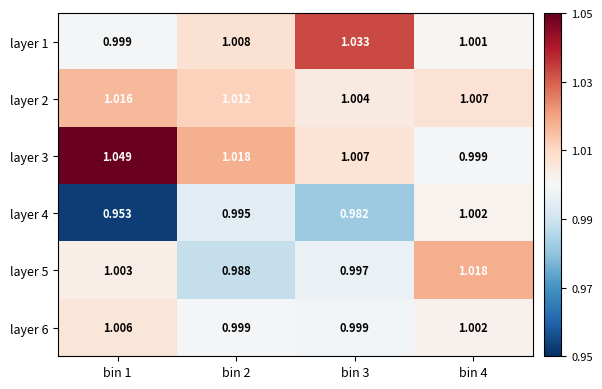

Rank the series by their maximum value, from lowest to highest.

layer 4, layer 6, layer 2, layer 5, layer 1, layer 3